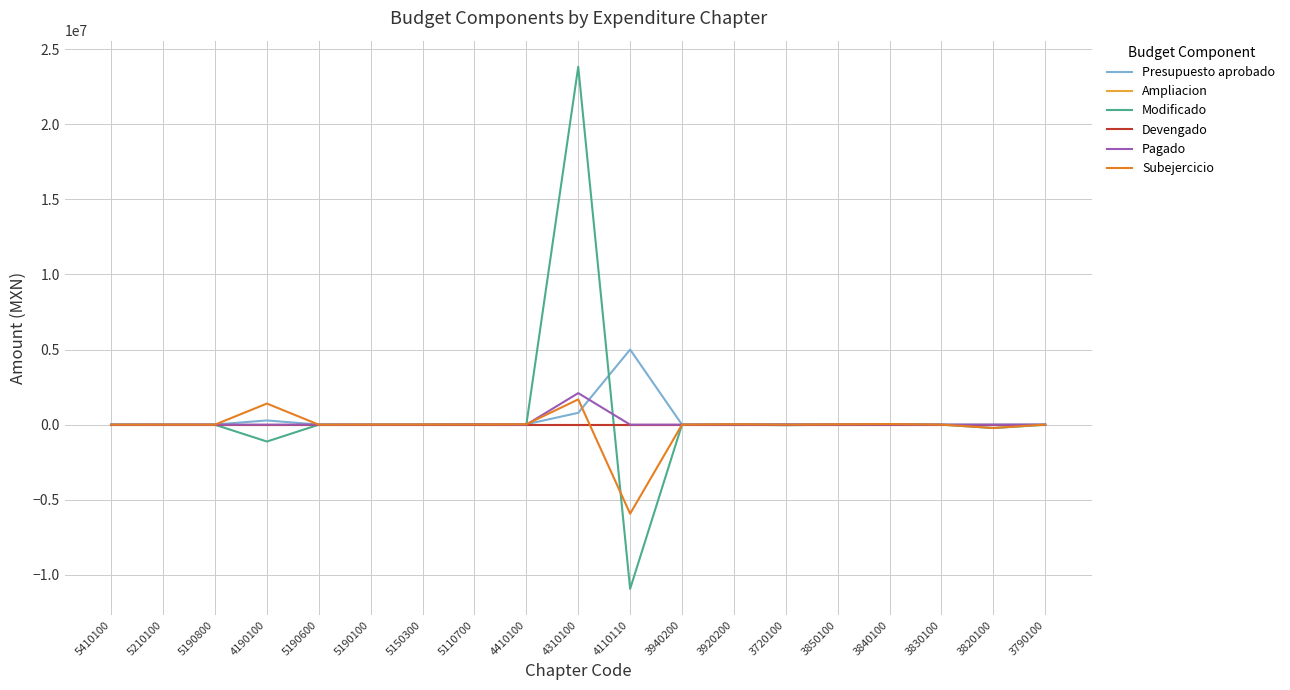

What are all the series names shown in the legend?

Presupuesto aprobado, Ampliacion, Modificado, Devengado, Pagado, Subejercicio